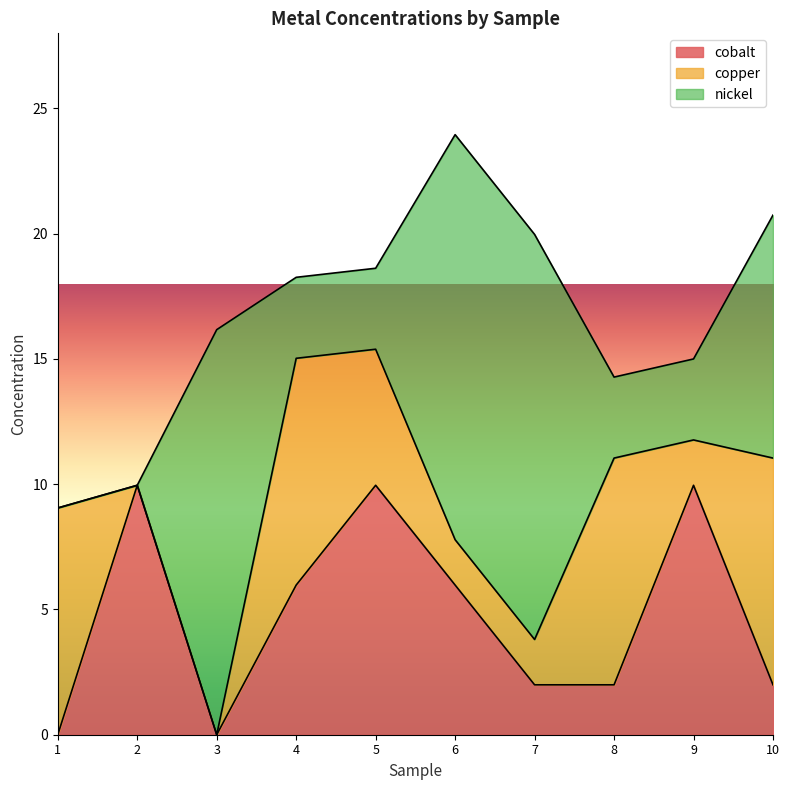

How many lines are shown in the chart?

3